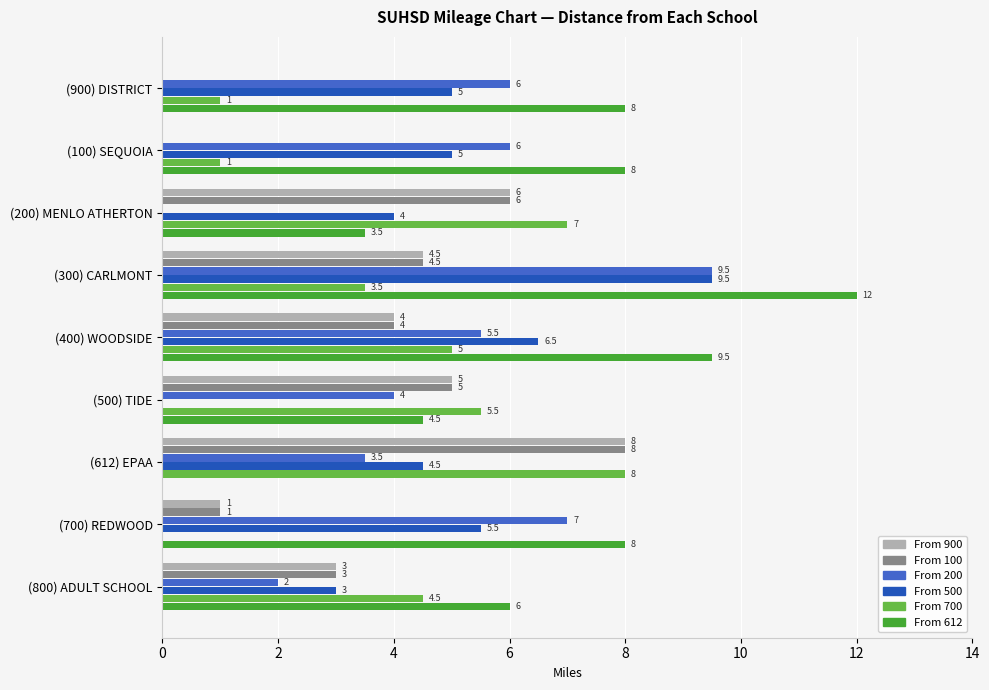

At which category is the sum across all series the highest?

(300) CARLMONT